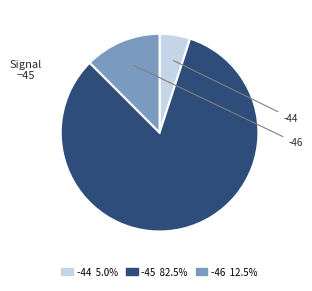

Do -45 and -44 together represent more than half of the pie?

Yes